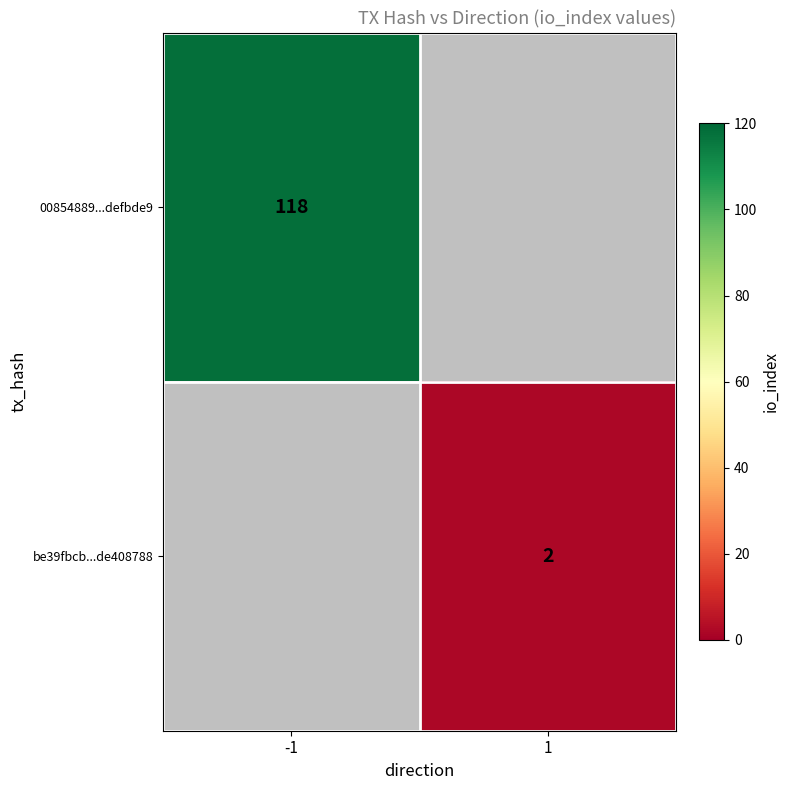

Count the number of data series in this chart.

2